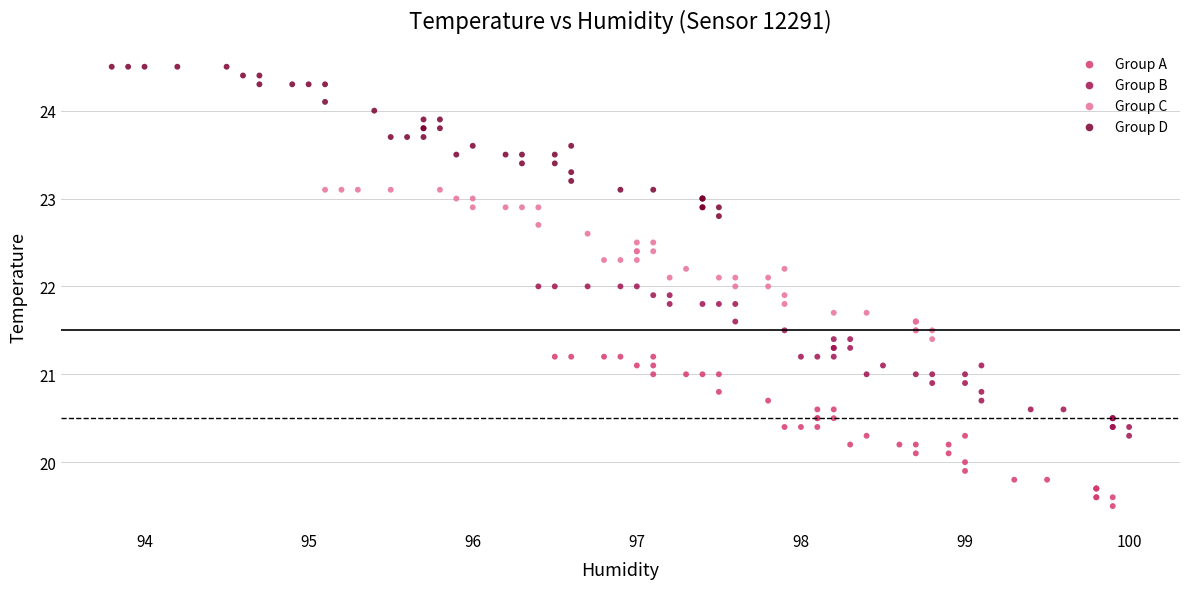

Which series contains the lowest Y value?

Group A